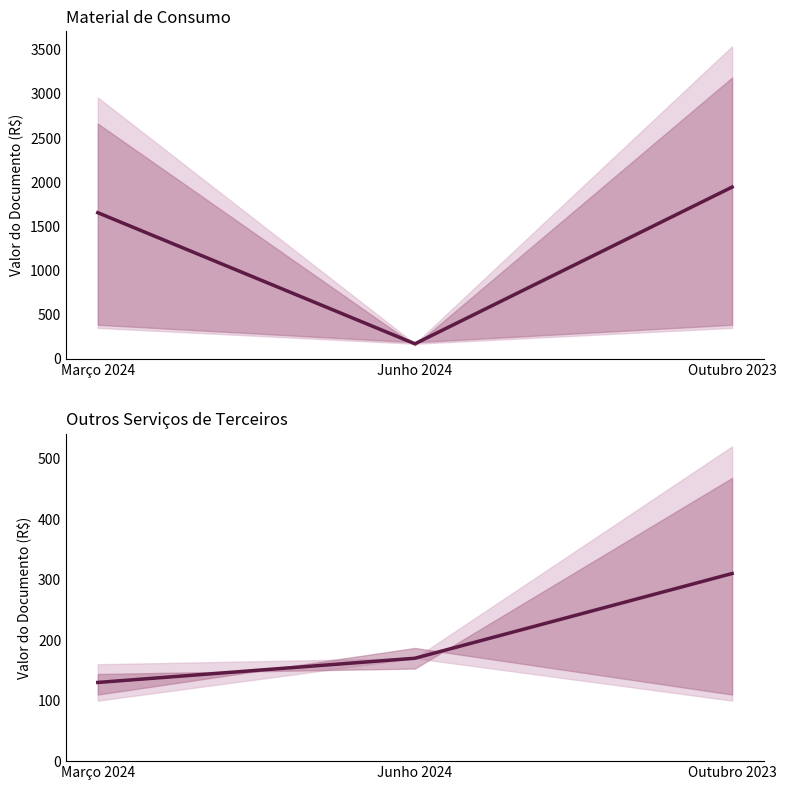

What is the greatest value displayed?

1945